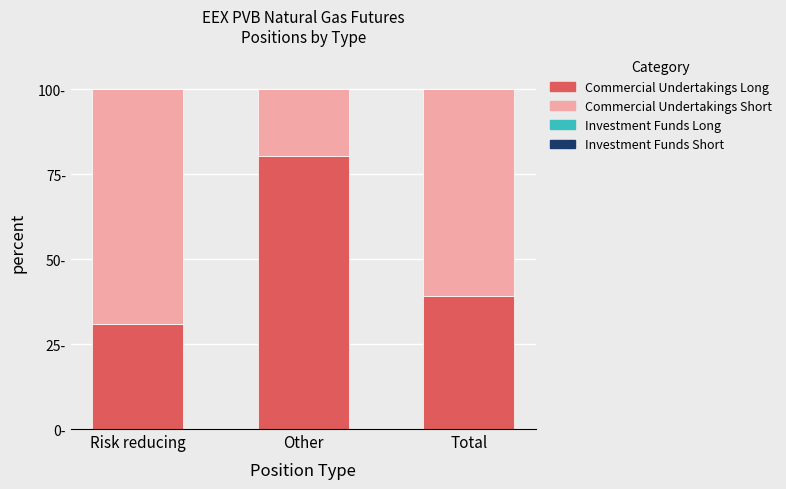

Does the chart contain stacked bars?

Yes